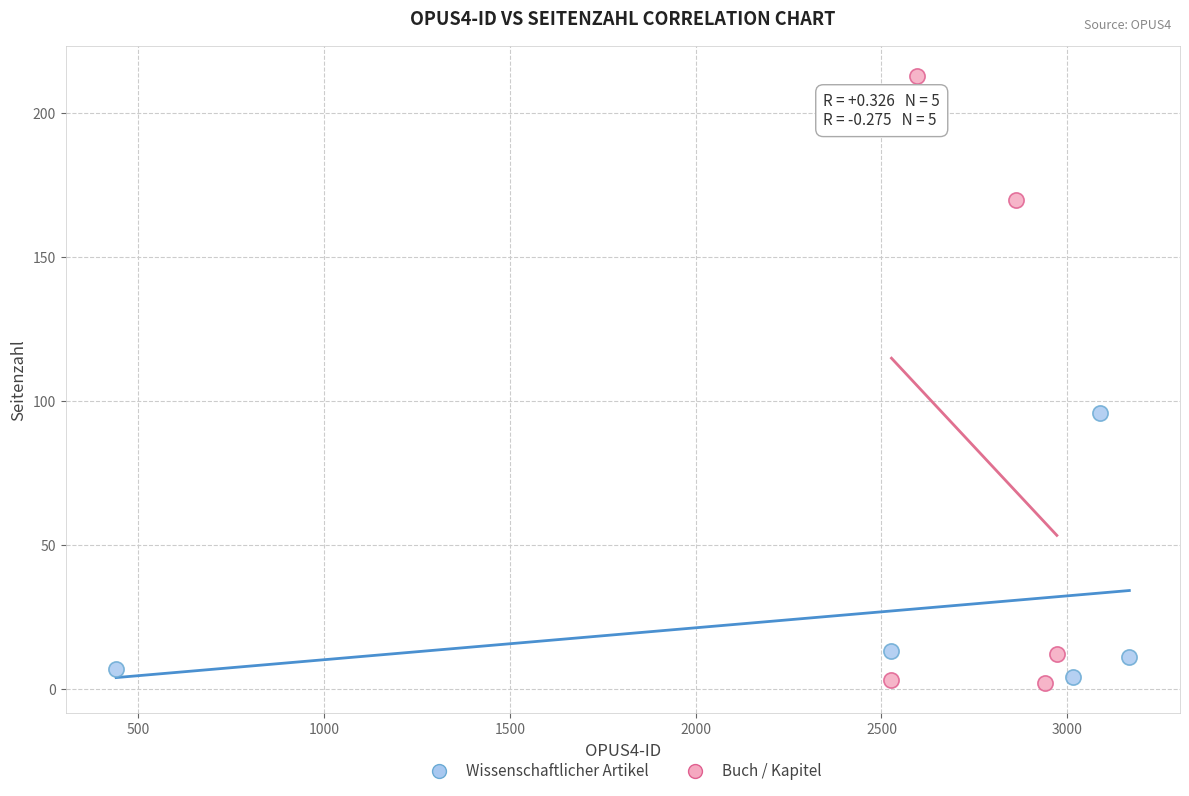

Which series has the largest Y range (max minus min)?

Buch / Kapitel